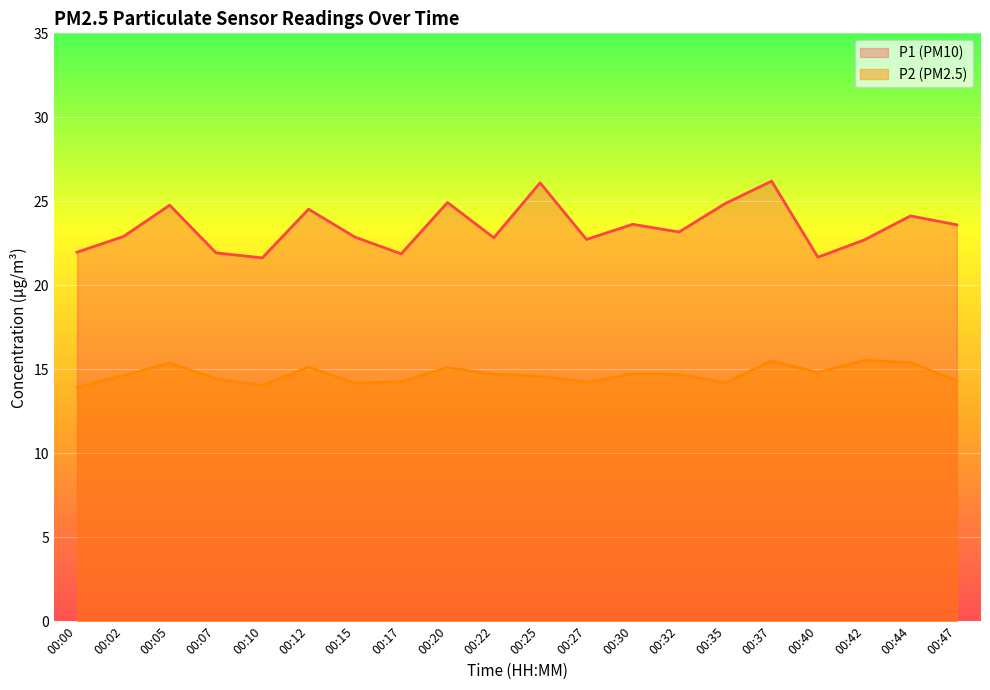

The value of P1 at 00:25 is 26.1. True or false?

True